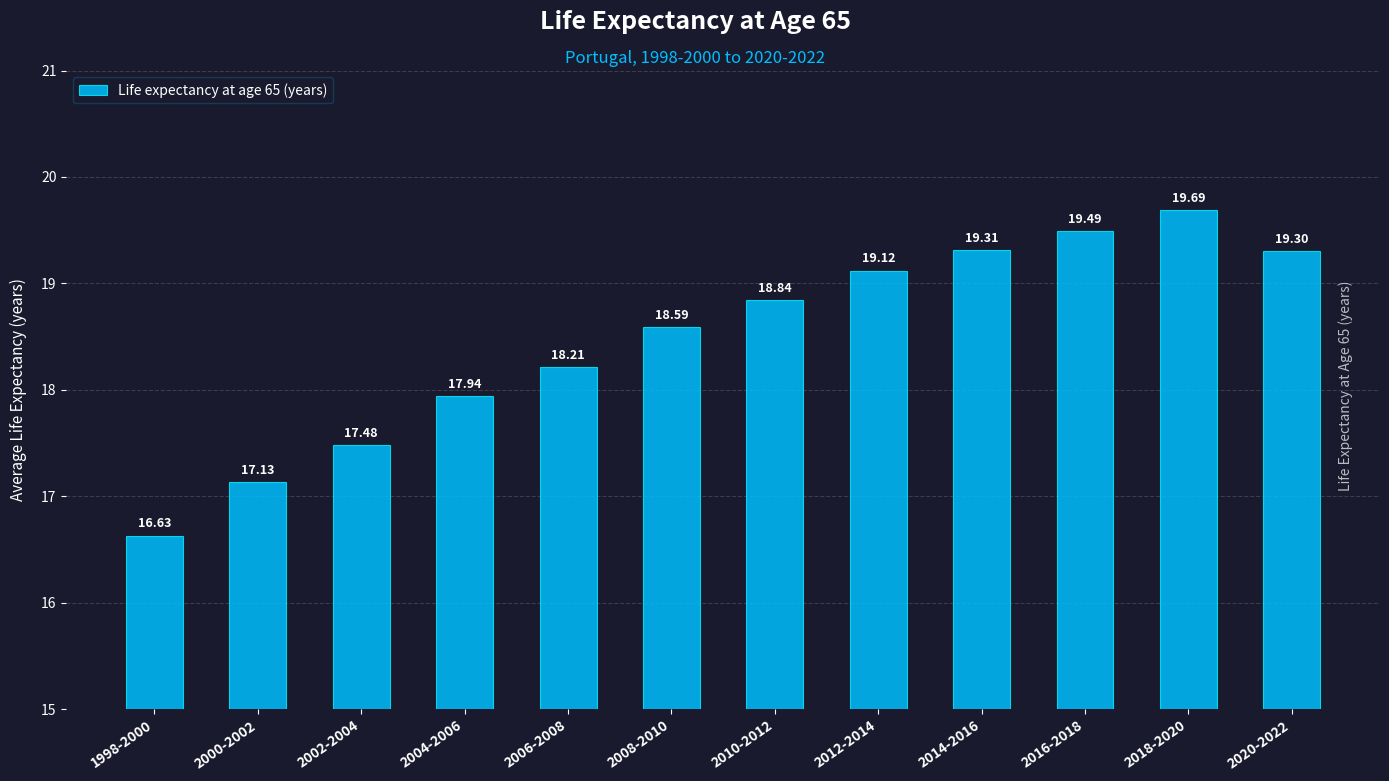

True or false: the data shows 34.2 at 2020-2022.

False